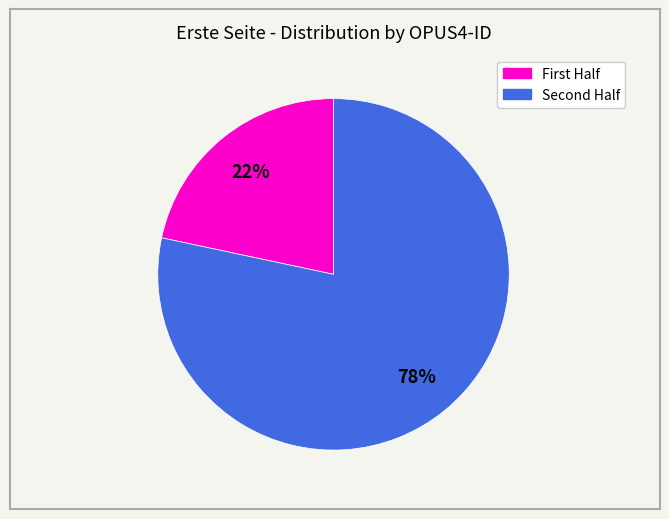

Is there any slice that represents more than half of the pie?

Yes